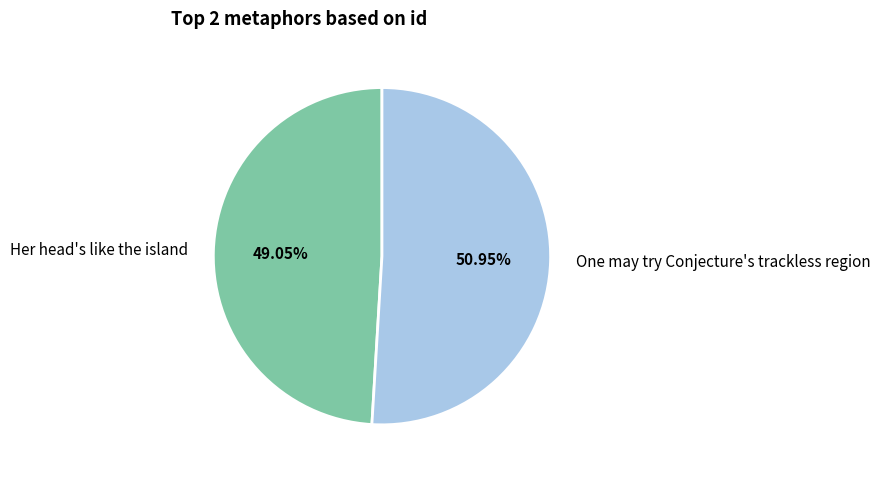

Rank the categories by value from lowest to highest.

Her head's like the island, One may try Conjecture's trackless region